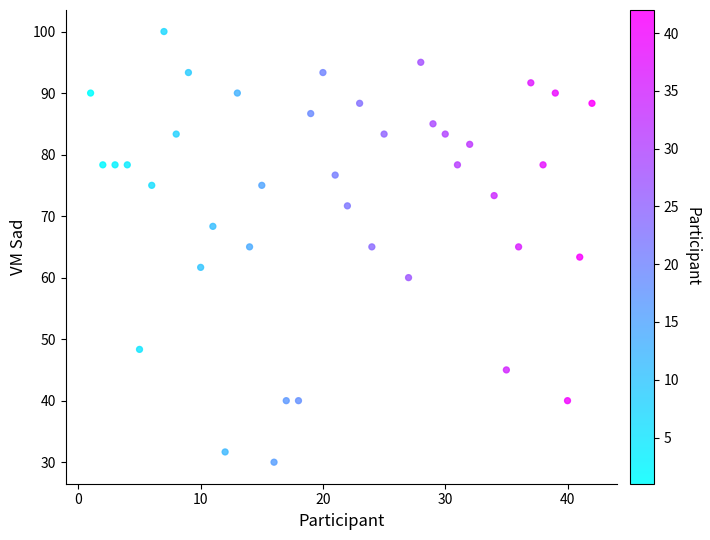

What is the range of X values (max minus min)?

41.0